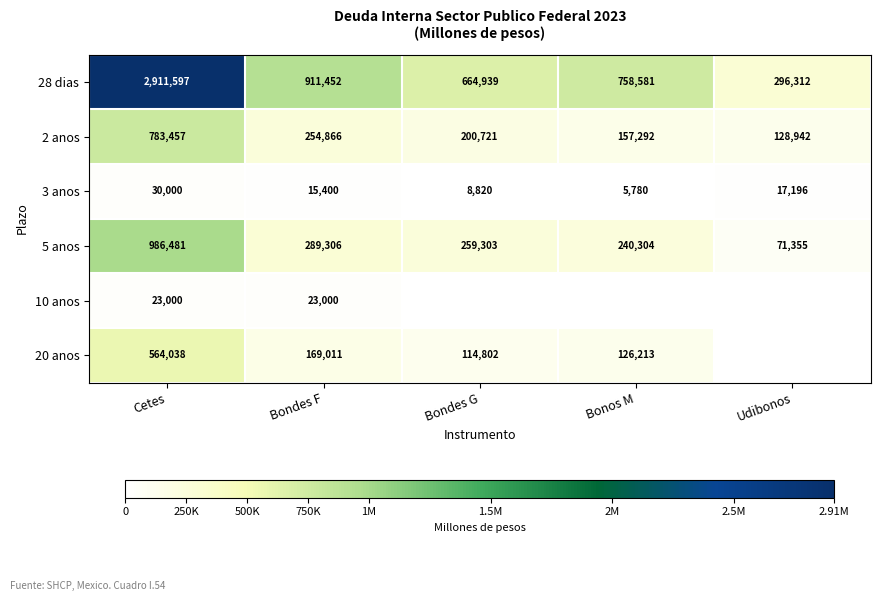

What is the average value of the 3 anos series?

15439